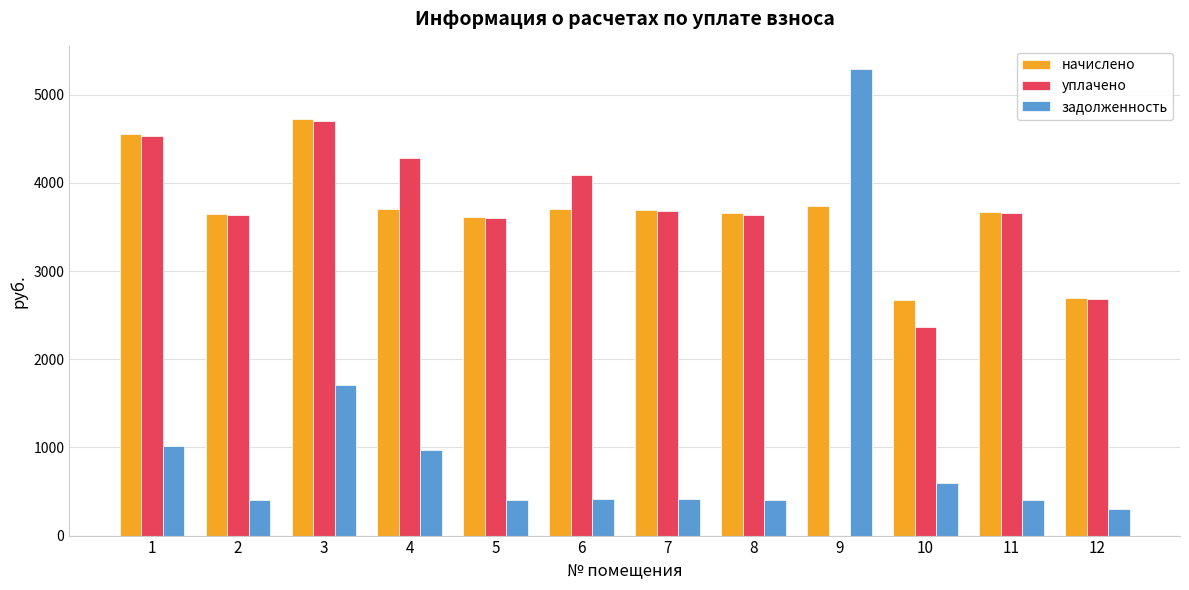

How many data points in задолженность are above 411?

6